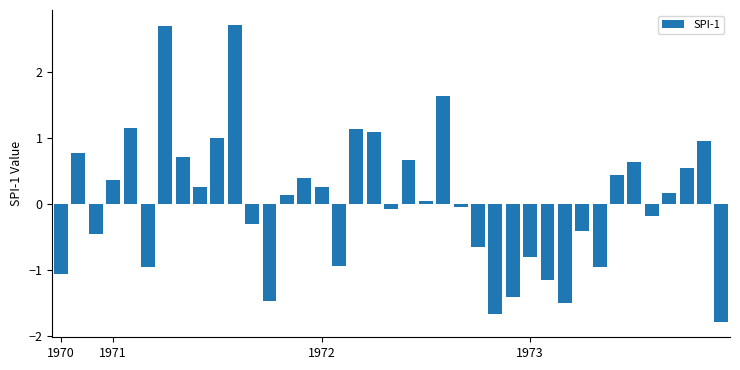

What is the sum of all values?

1.9